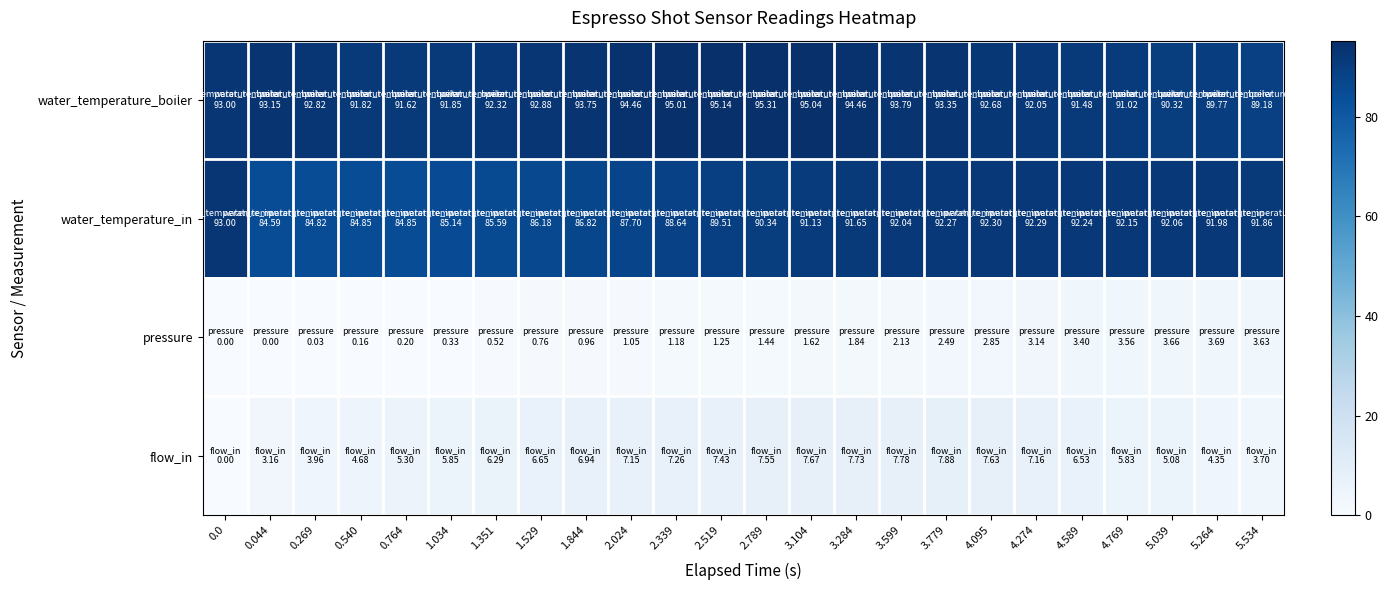

At which category is the sum across all series the highest?

3.779